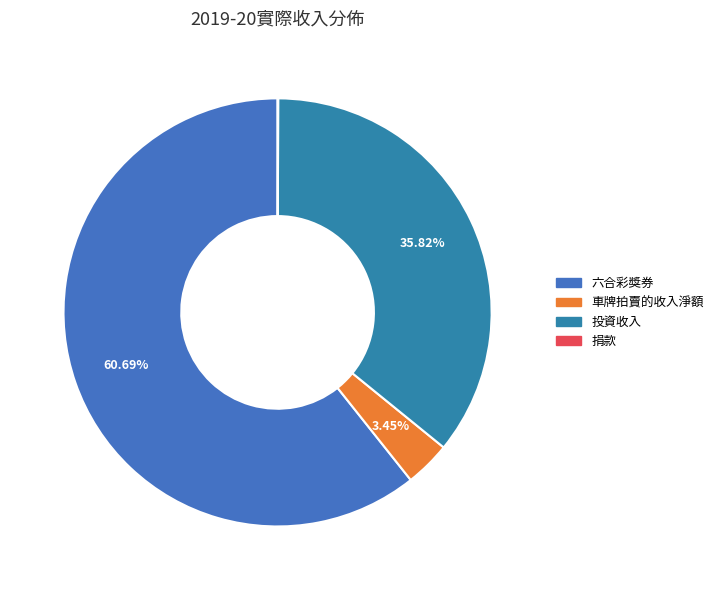

The 車牌拍賣的收入淨額 slice represents 3% of the pie. True or false?

True